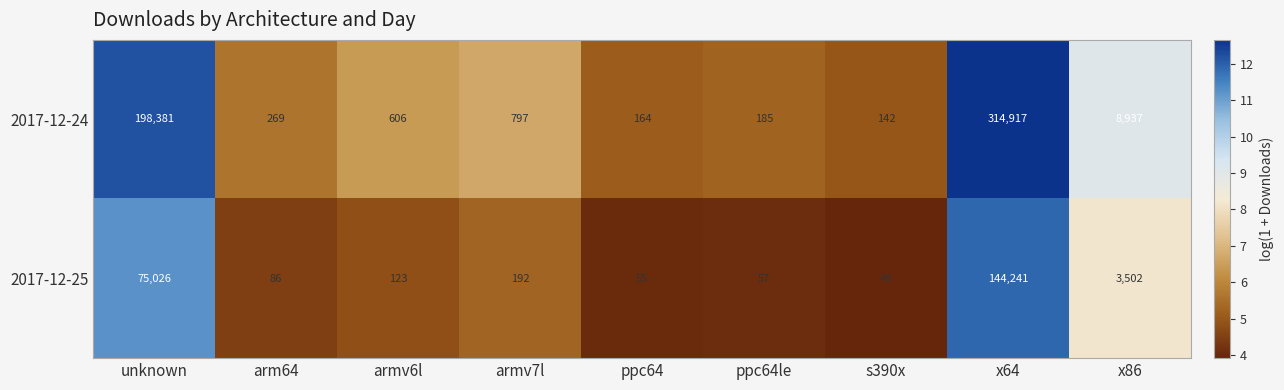

Which label corresponds to the smallest value in the chart?

s390x